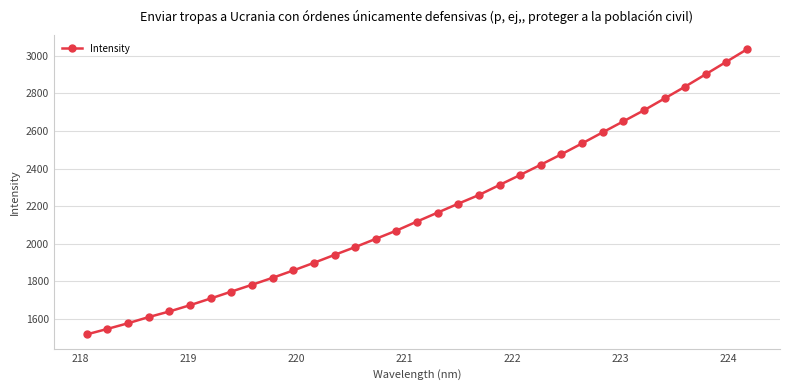

What is the value of the 8th point from the left?

1745.5